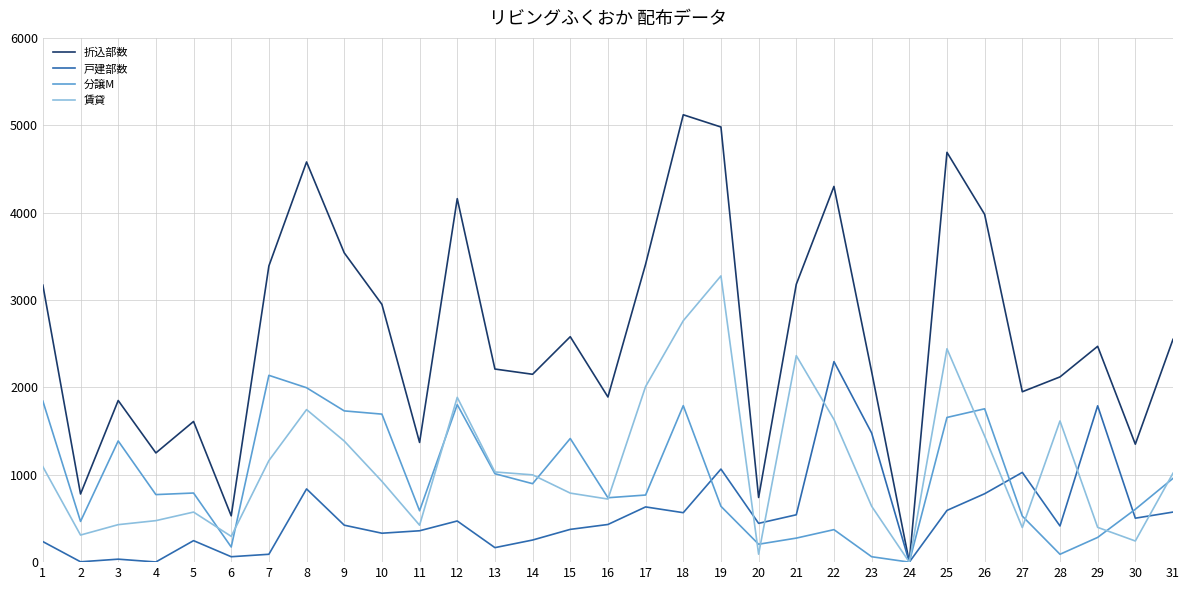

How many values in the 戸建部数 series are below 431?

15